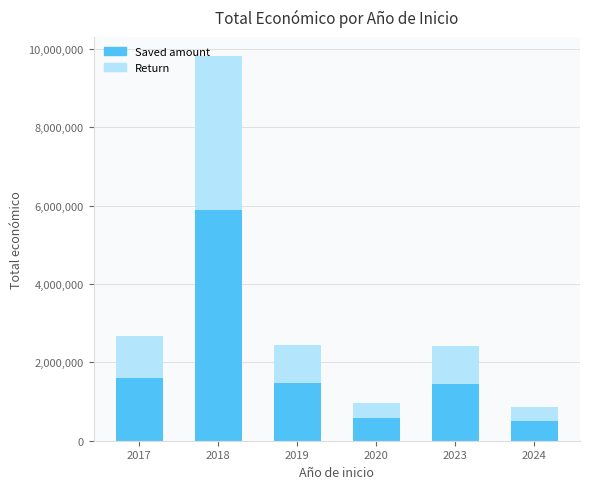

What is the difference between the Saved amount values at 2018 and 2017?

4283862.6